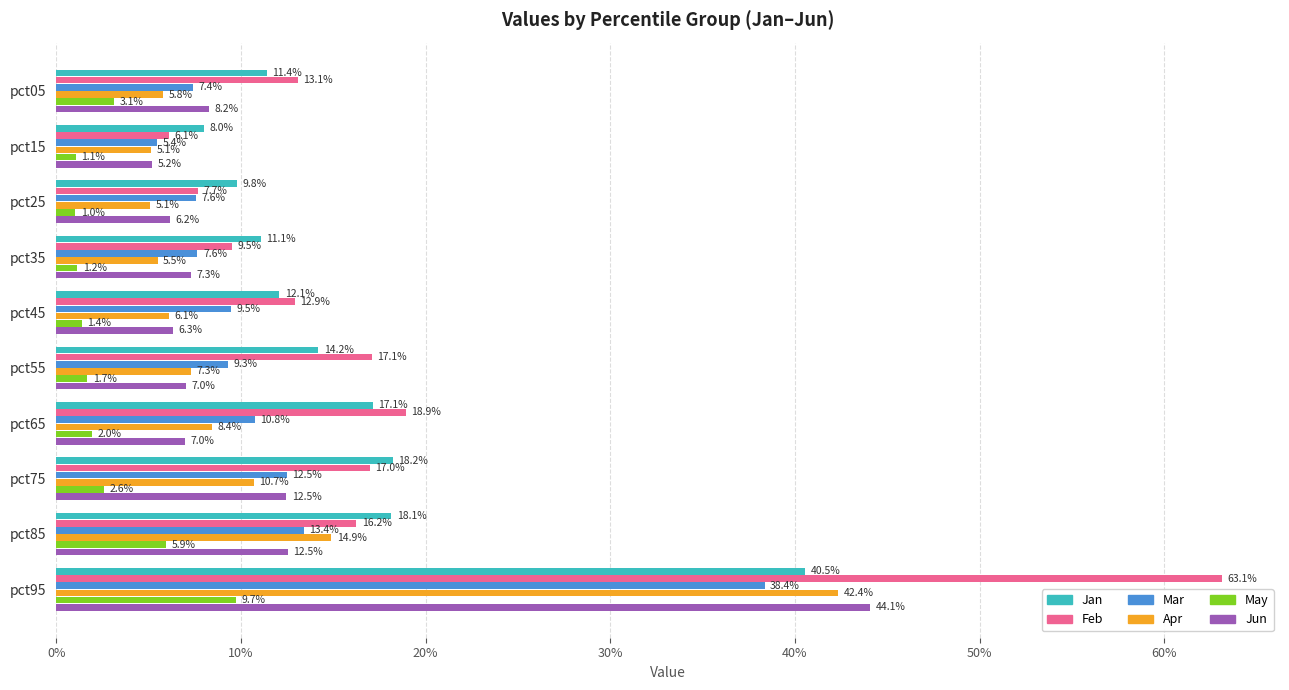

What are all the series names shown in the legend?

Jan, Feb, Mar, Apr, May, Jun